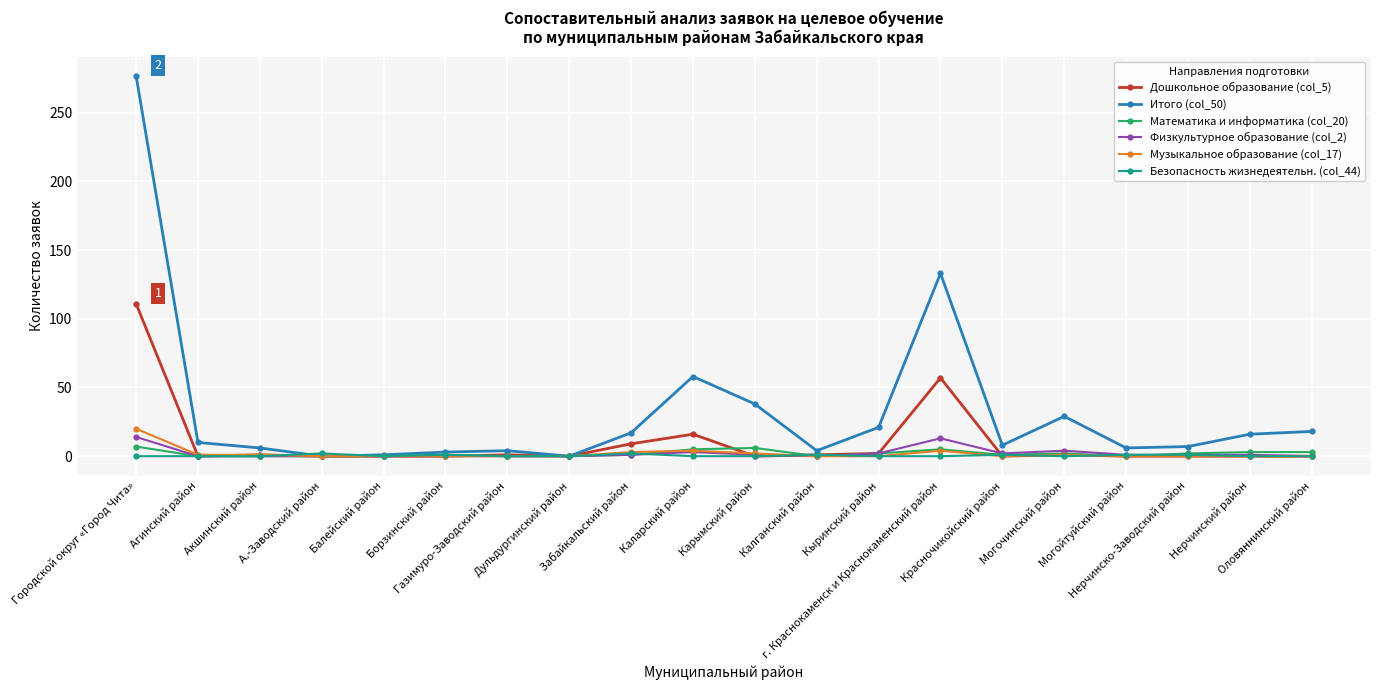

What is the value of the Музыкальное образование (col_17) point at the 14th from the left?

4